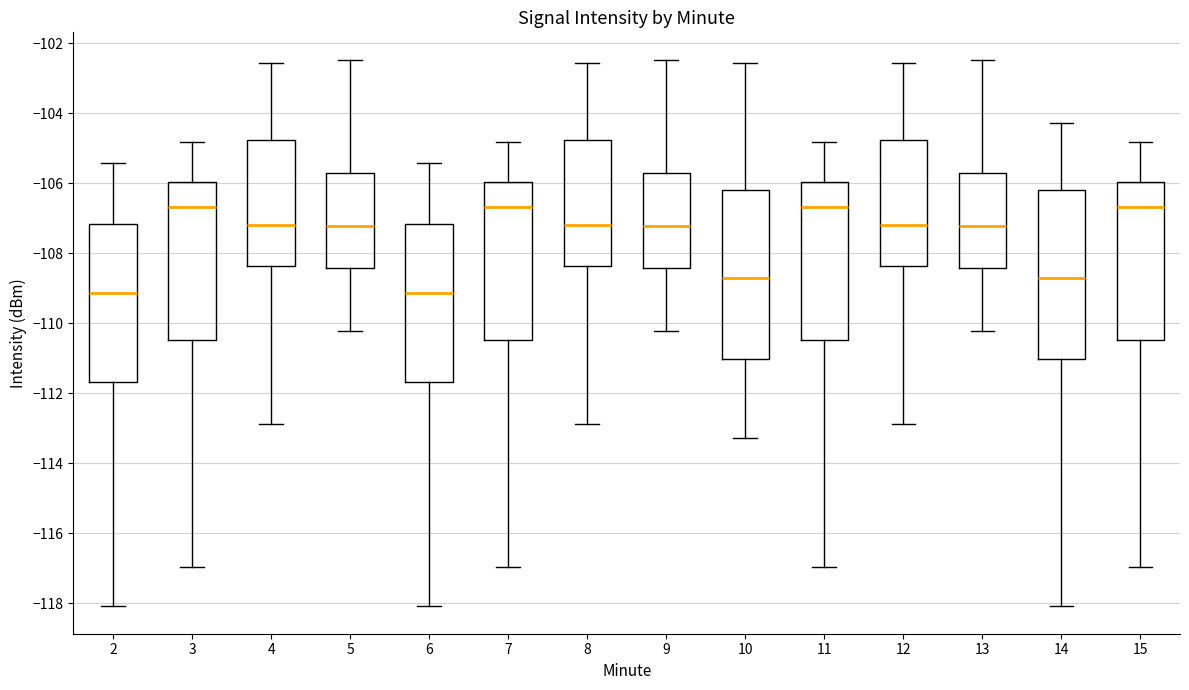

Reading left to right, read every box against the y-axis: the position of its median line, the range the box covers, and the ends of its whiskers. The values are not printed on the chart, so give them approximately, as read against the axis.

2: median -109.2, box -111.6 to -107.2, whiskers -118.0 to -105.4
3: median -106.6, box -110.4 to -106.0, whiskers -117.0 to -104.8
4: median -107.2, box -108.4 to -104.8, whiskers -112.8 to -102.6
5: median -107.2, box -108.4 to -105.8, whiskers -110.2 to -102.4
6: median -109.2, box -111.6 to -107.2, whiskers -118.0 to -105.4
7: median -106.6, box -110.4 to -106.0, whiskers -117.0 to -104.8
8: median -107.2, box -108.4 to -104.8, whiskers -112.8 to -102.6
9: median -107.2, box -108.4 to -105.8, whiskers -110.2 to -102.4
10: median -108.8, box -111.0 to -106.2, whiskers -113.2 to -102.6
11: median -106.6, box -110.4 to -106.0, whiskers -117.0 to -104.8
12: median -107.2, box -108.4 to -104.8, whiskers -112.8 to -102.6
13: median -107.2, box -108.4 to -105.8, whiskers -110.2 to -102.4
14: median -108.8, box -111.0 to -106.2, whiskers -118.0 to -104.2
15: median -106.6, box -110.4 to -106.0, whiskers -117.0 to -104.8